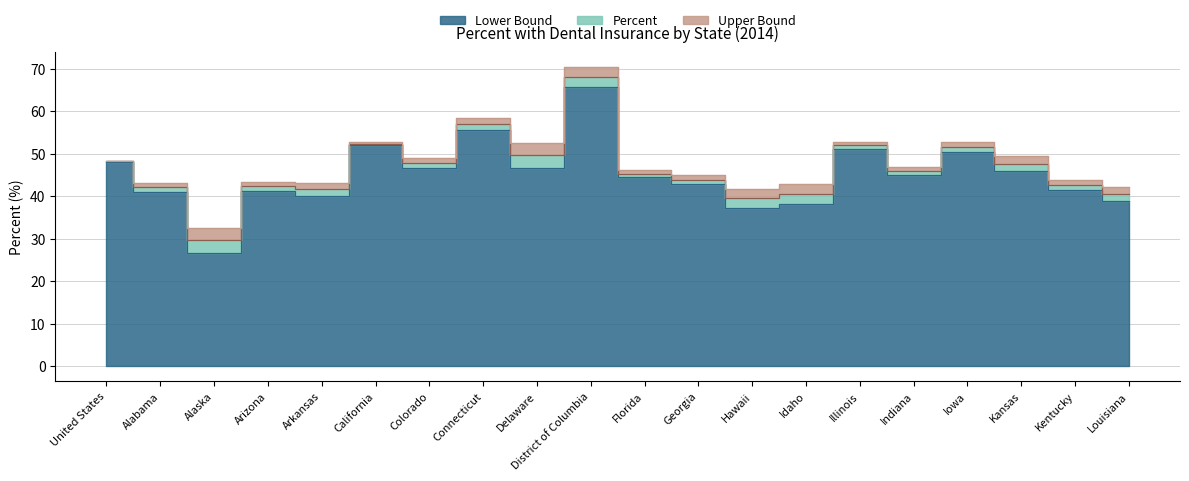

How many categories are shown in the chart?

20